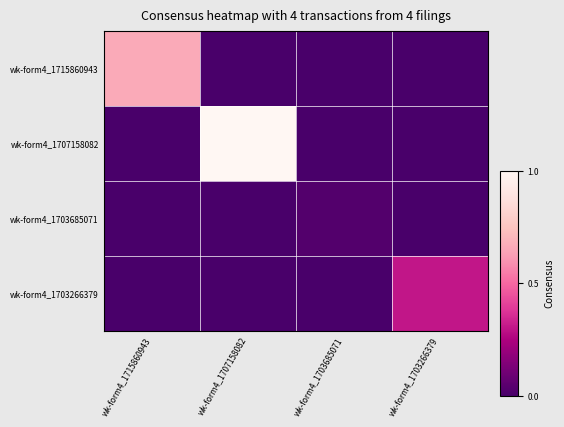

At which category does the chart reach its minimum across all series?

wk-form4_1707158082